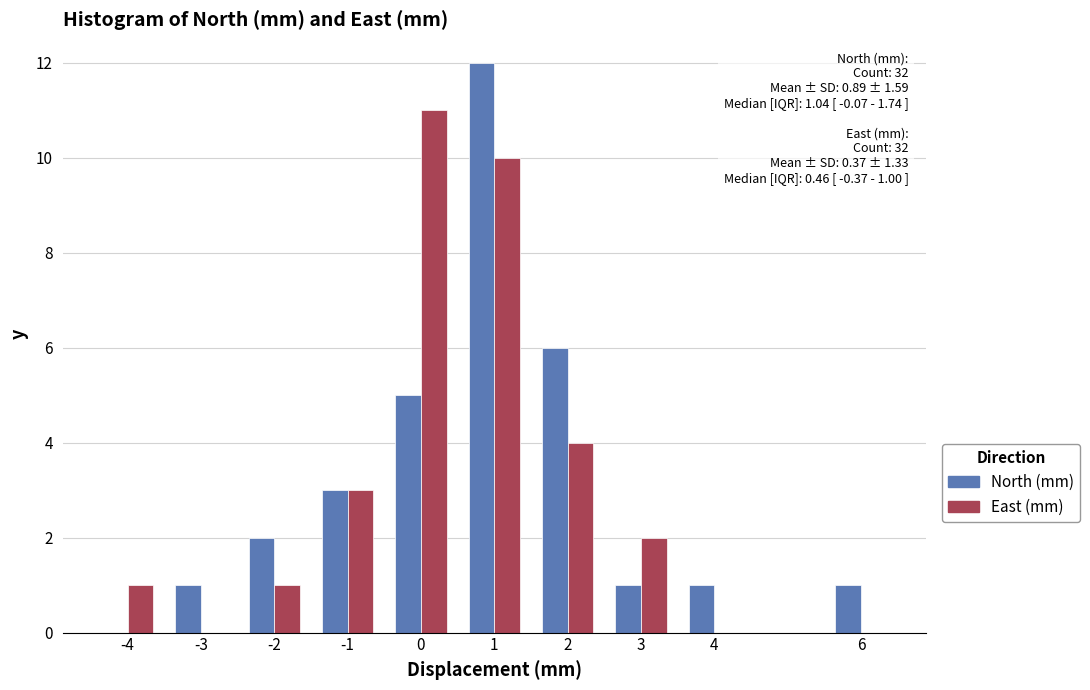

Reading left to right, list all the values displayed in this chart.

North (mm): -4=0	-3=1	-2=2	-1=3	0=5	1=12	2=6	3=1	4=1	6=1
East (mm): -4=1	-3=0	-2=1	-1=3	0=11	1=10	2=4	3=2	4=0	6=0